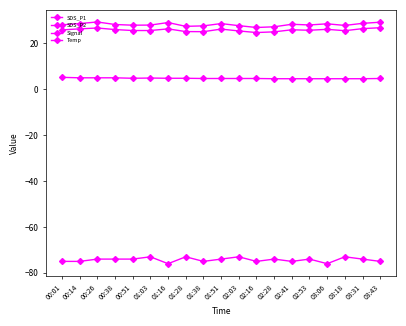

At which category does the chart reach its minimum across all series?

01:16